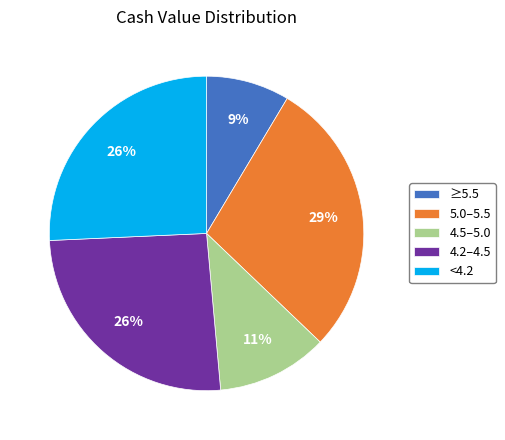

Do 4.2–4.5 and ≥5.5 together represent more than half of the pie?

No